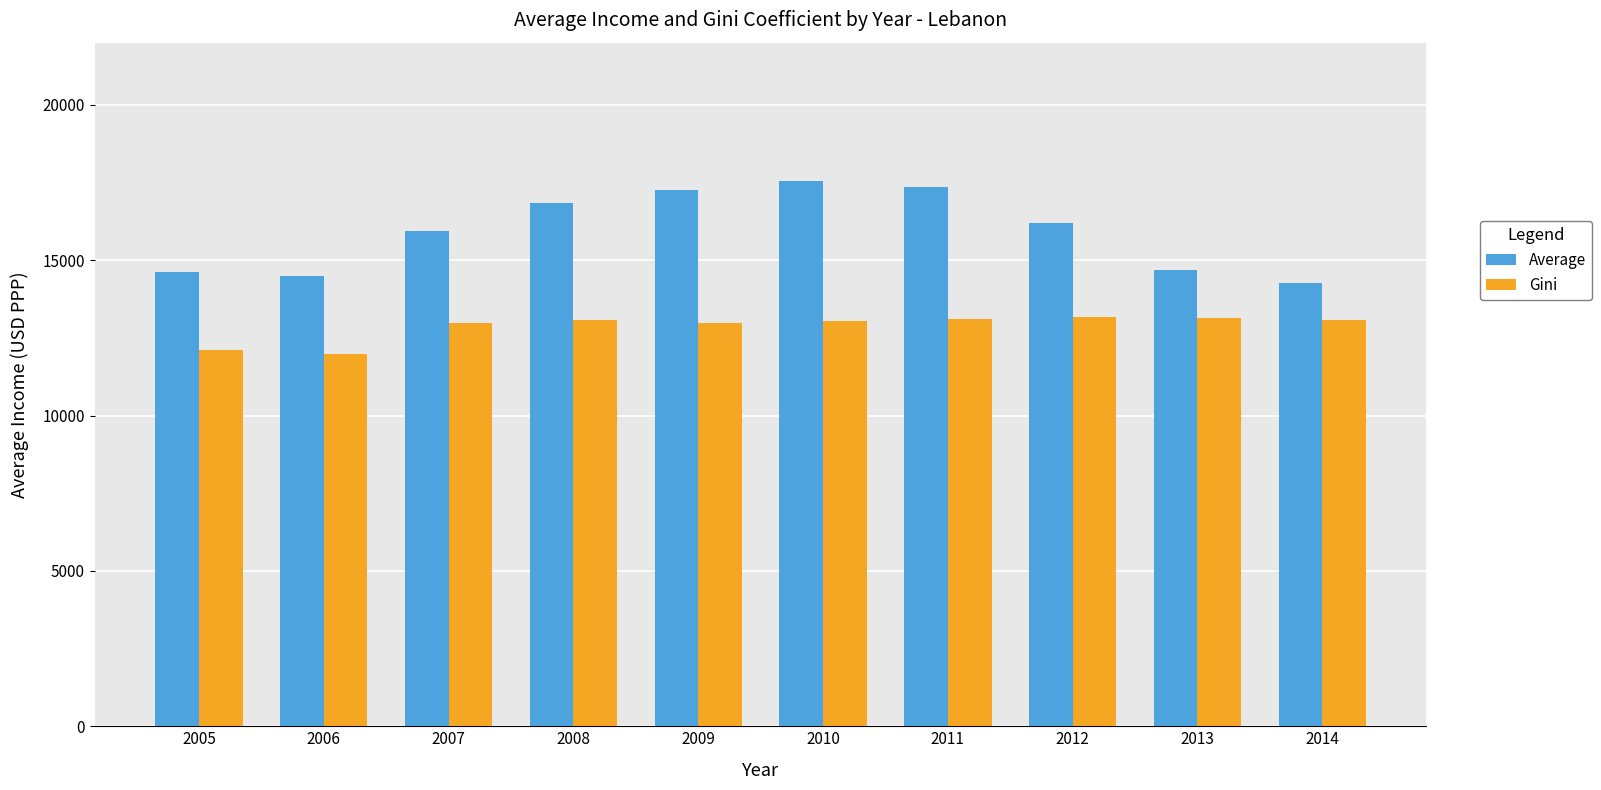

Rank the series by their average value, from lowest to highest.

Gini, Average